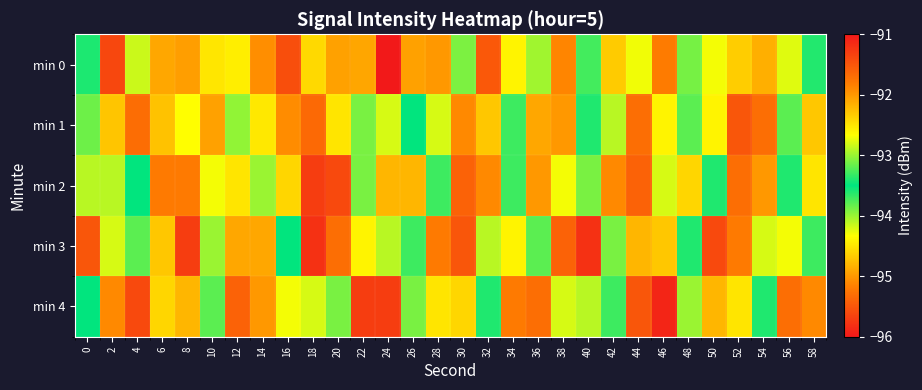

Which series has the widest spread of values?

row_0